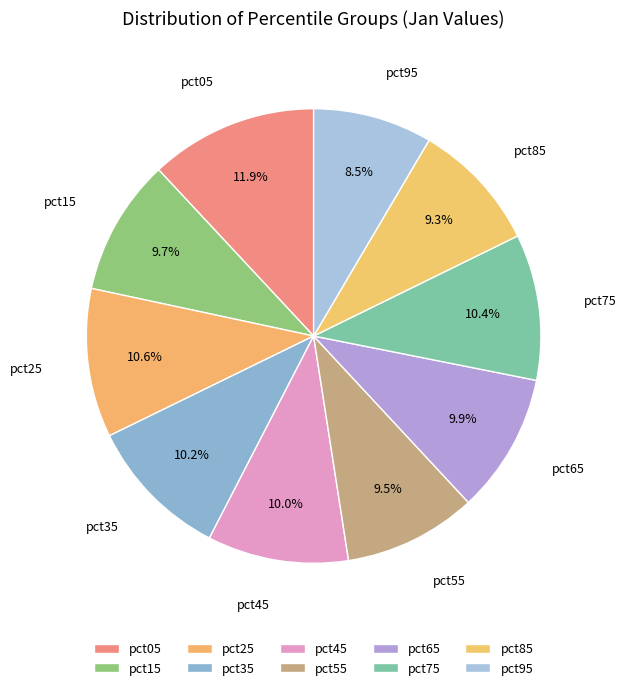

How many segments does this pie chart have?

10